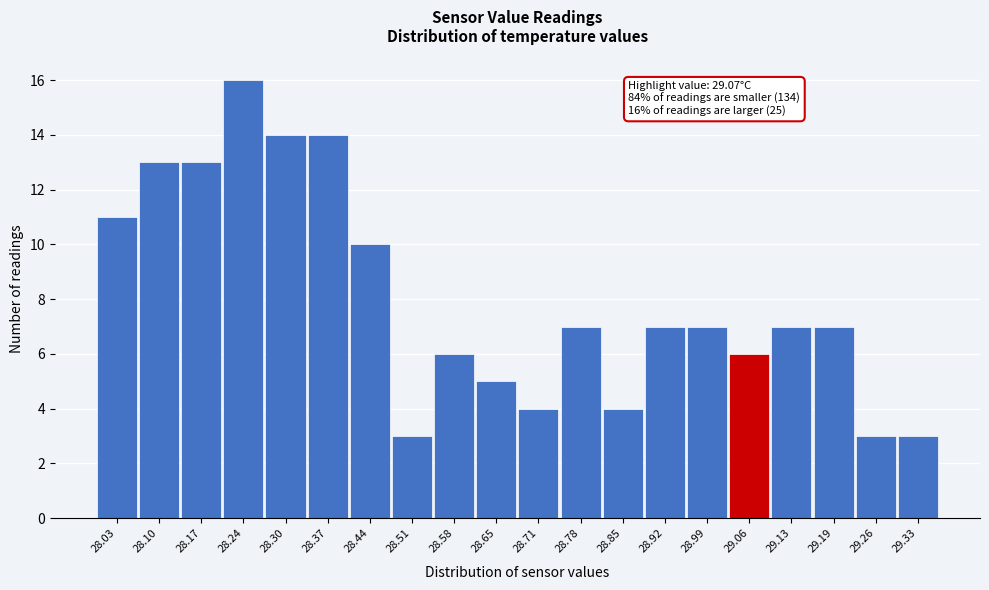

Reading right to left, what are all the values shown in this chart?

29.33=3	29.26=3	29.19=7	29.13=7	29.06=6	28.99=7	28.92=7	28.85=4	28.78=7	28.71=4	28.65=5	28.58=6	28.51=3	28.44=10	28.37=14	28.30=14	28.24=16	28.17=13	28.10=13	28.03=11